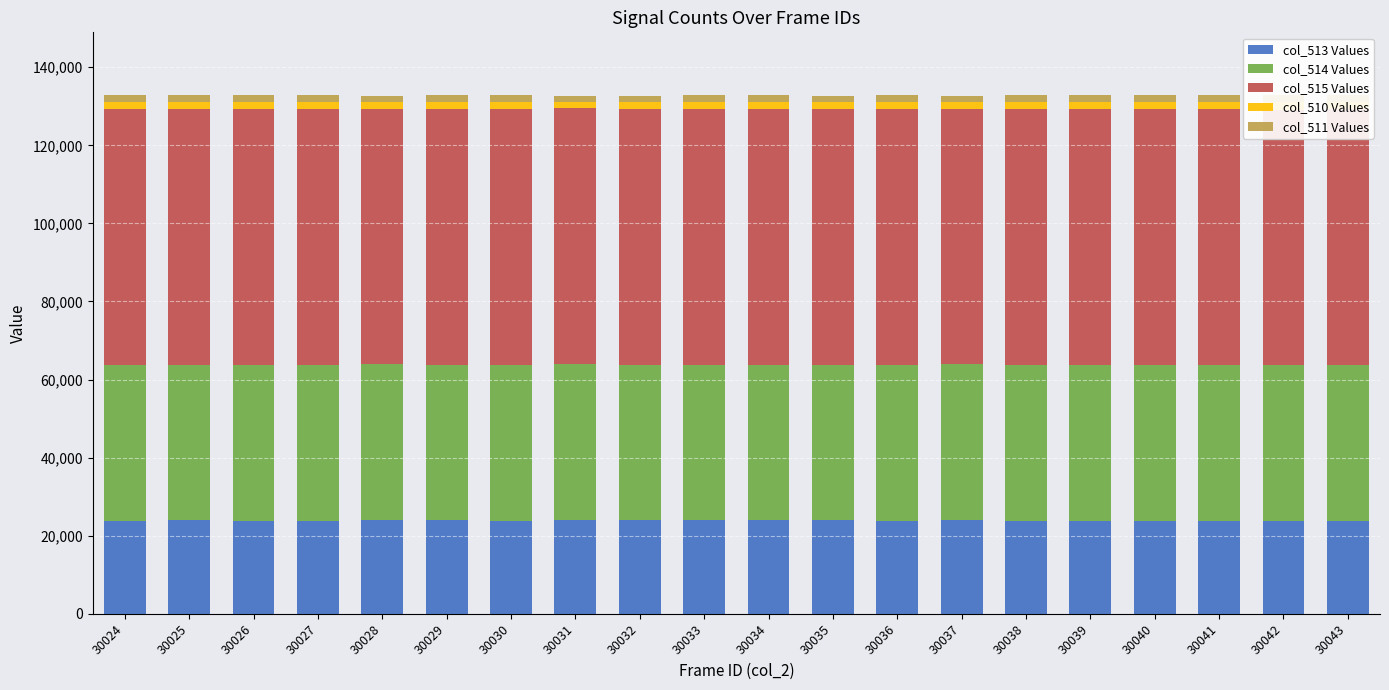

How many data points in col_513 Values are less than 23894?

10